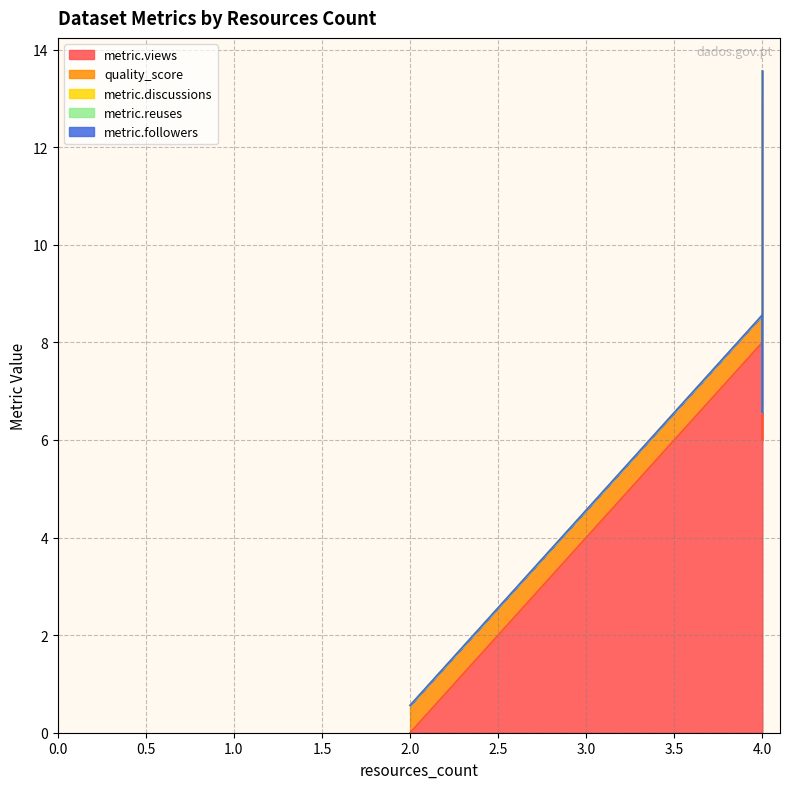

How many interior local peaks does the metric.views series have?

1